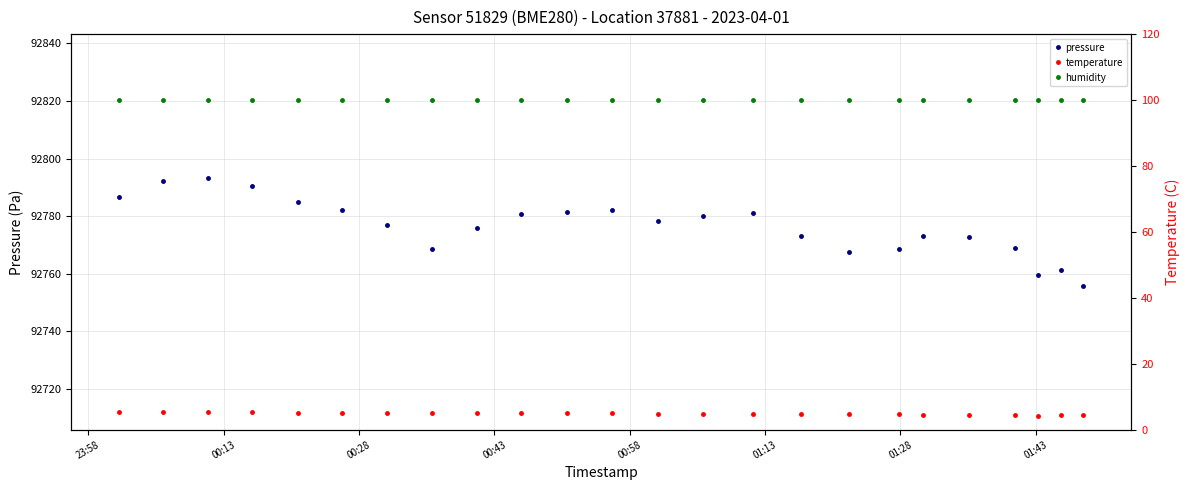

What is the value of the pressure point at the 17th from the left?

92767.5